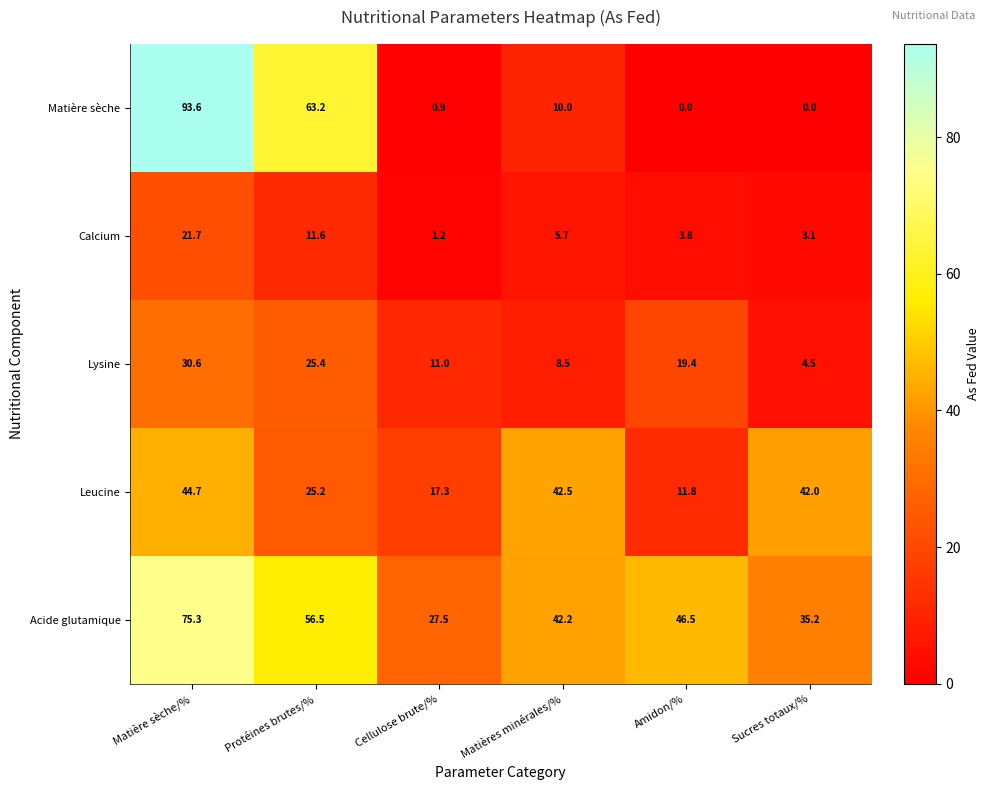

How many categories are shown in the chart?

6